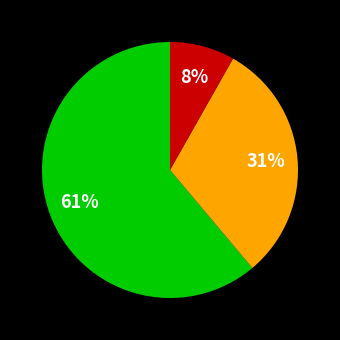

Does any single category account for the majority?

Yes